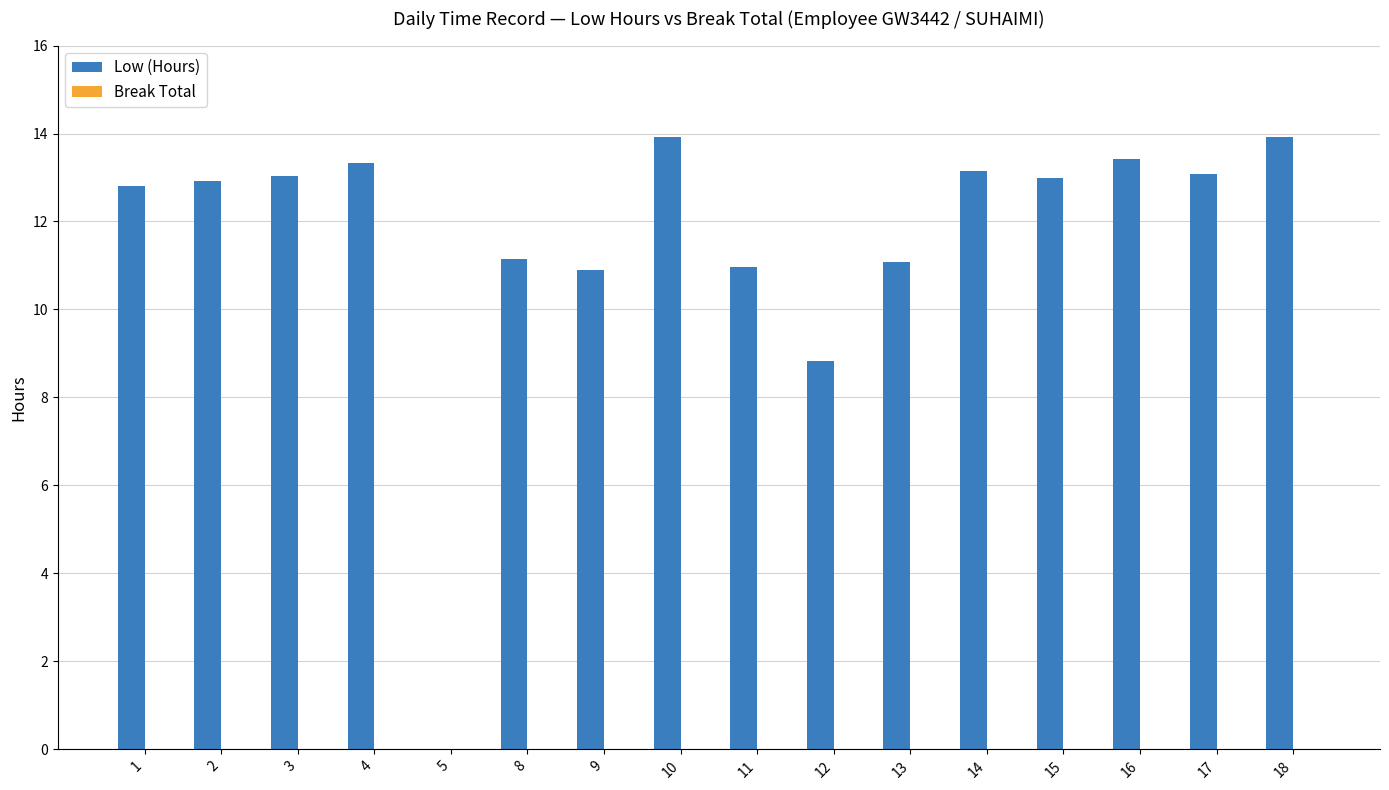

What is the maximum value shown in the chart?

13.9